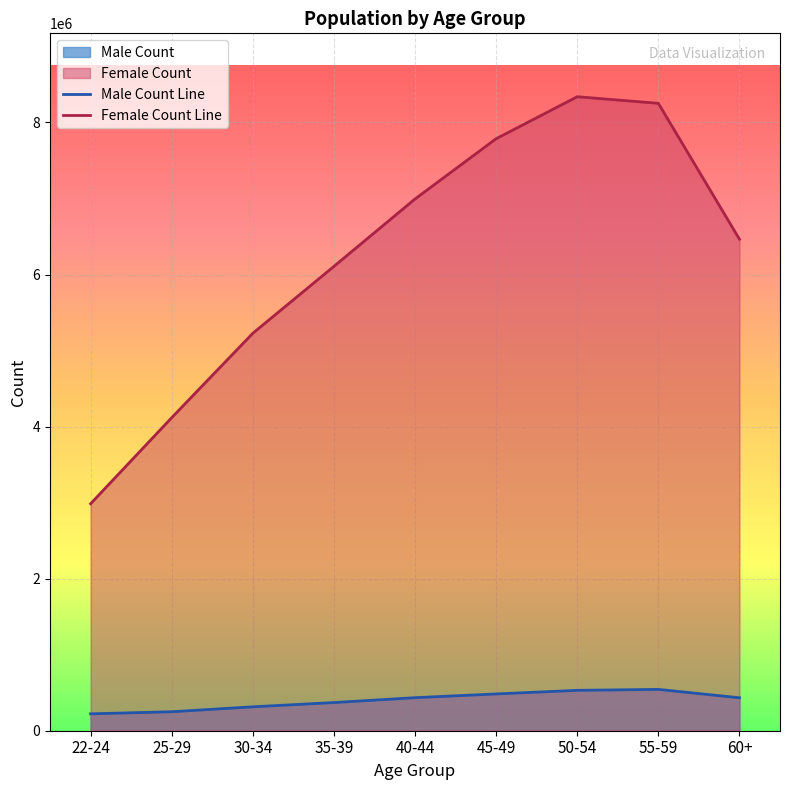

Rank the series by their maximum value, from highest to lowest.

Female Count Line, Male Count Line